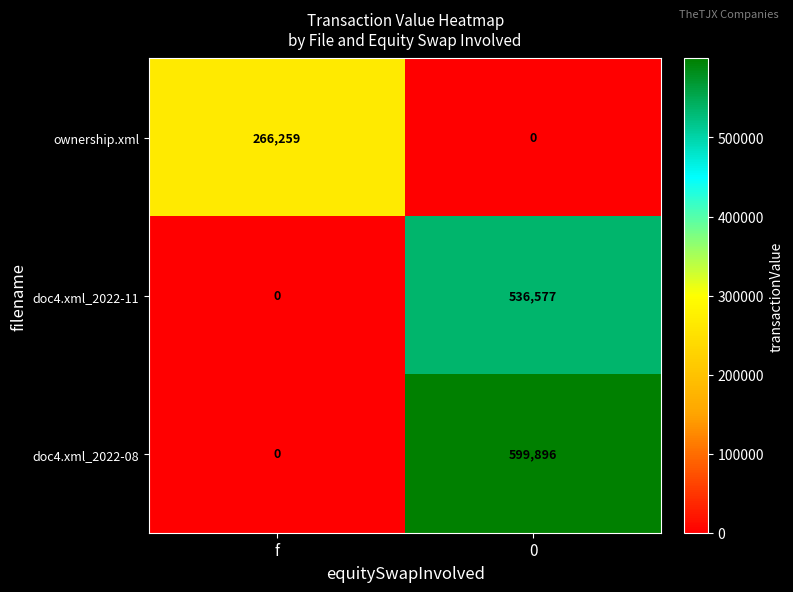

How many data points does each series have?

2